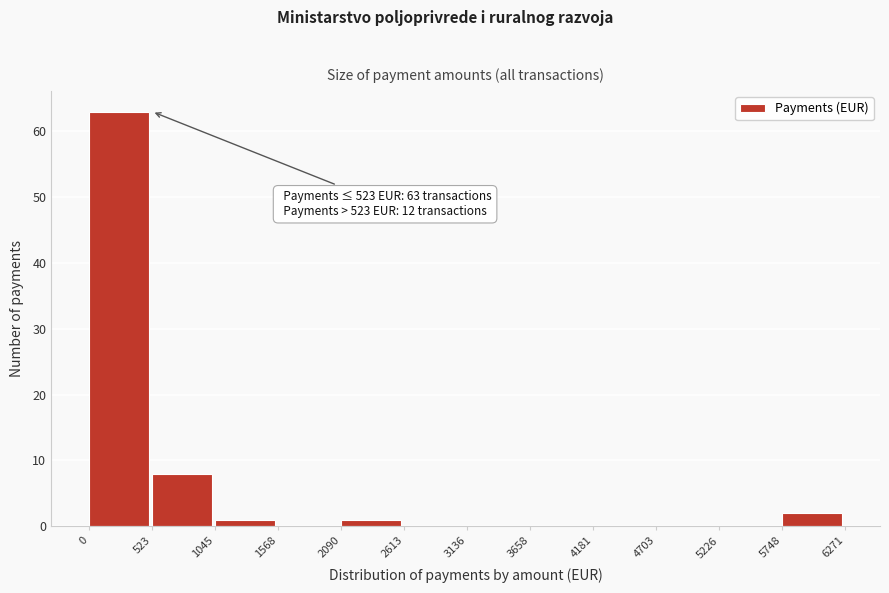

Which range on the x-axis has the tallest bar?

0 to 523